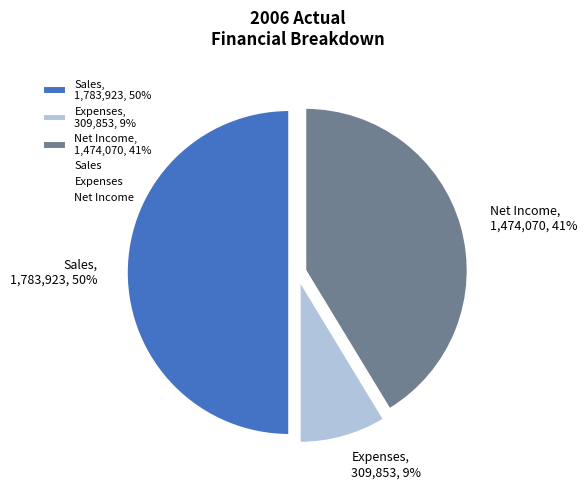

To the nearest percent, what percentage of the pie is Sales?

50%